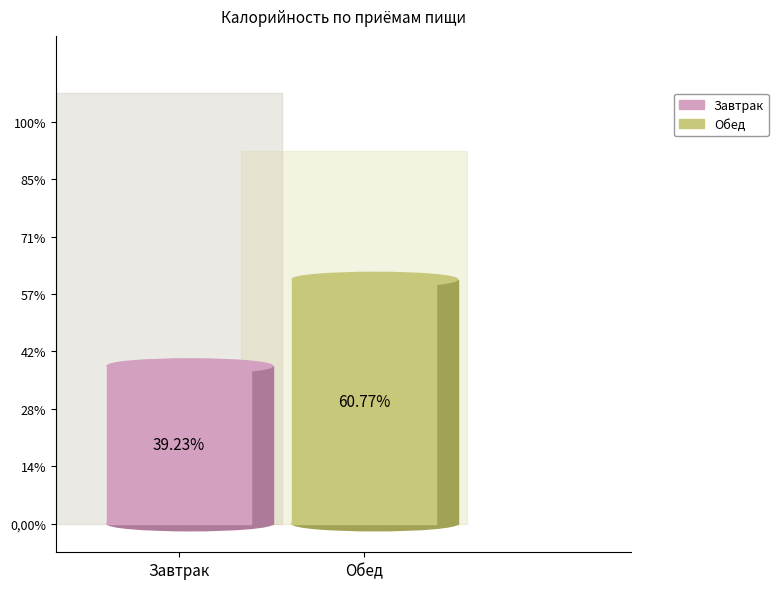

Is the sum of Обед and Завтрак greater than half?

Yes